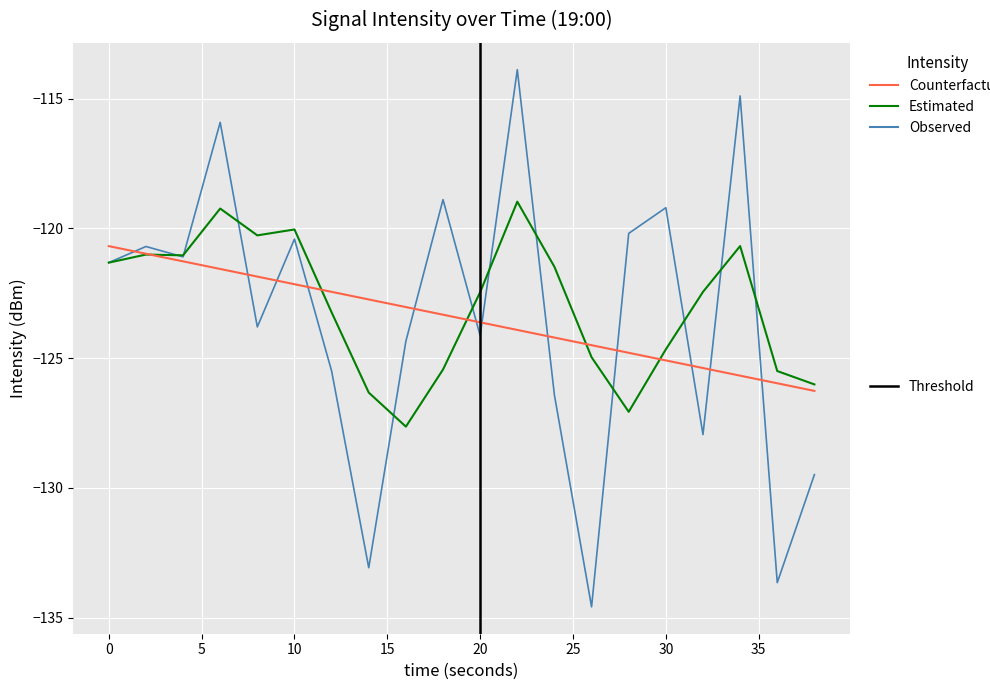

What is the smallest value displayed?

-134.6